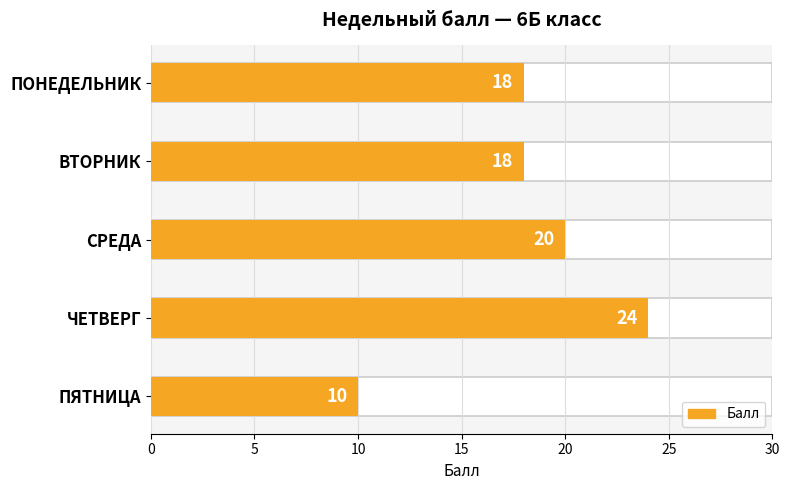

What value does the data have at СРЕДА, to the nearest 10?

20